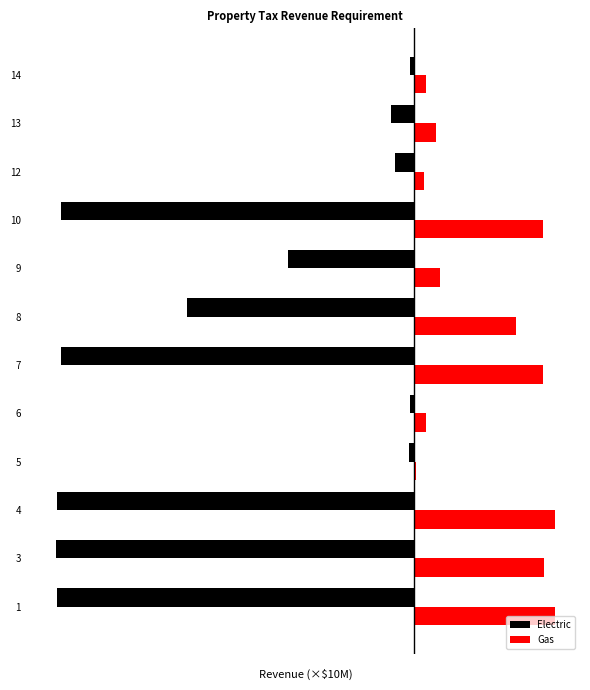

What is the difference between the Gas values at 12 and 5?

0.1